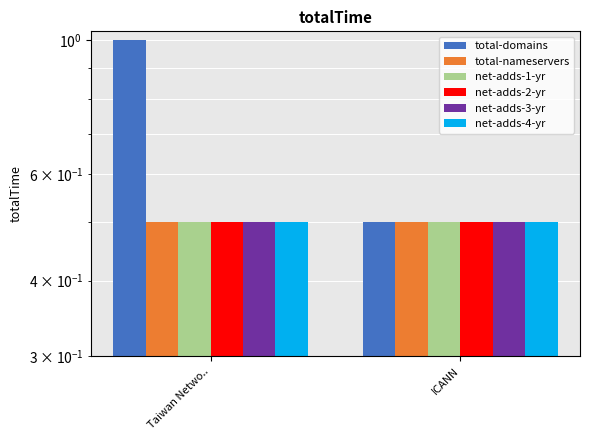

Between Taiwan Netwo.. and ICANN, which is larger?

Taiwan Netwo..